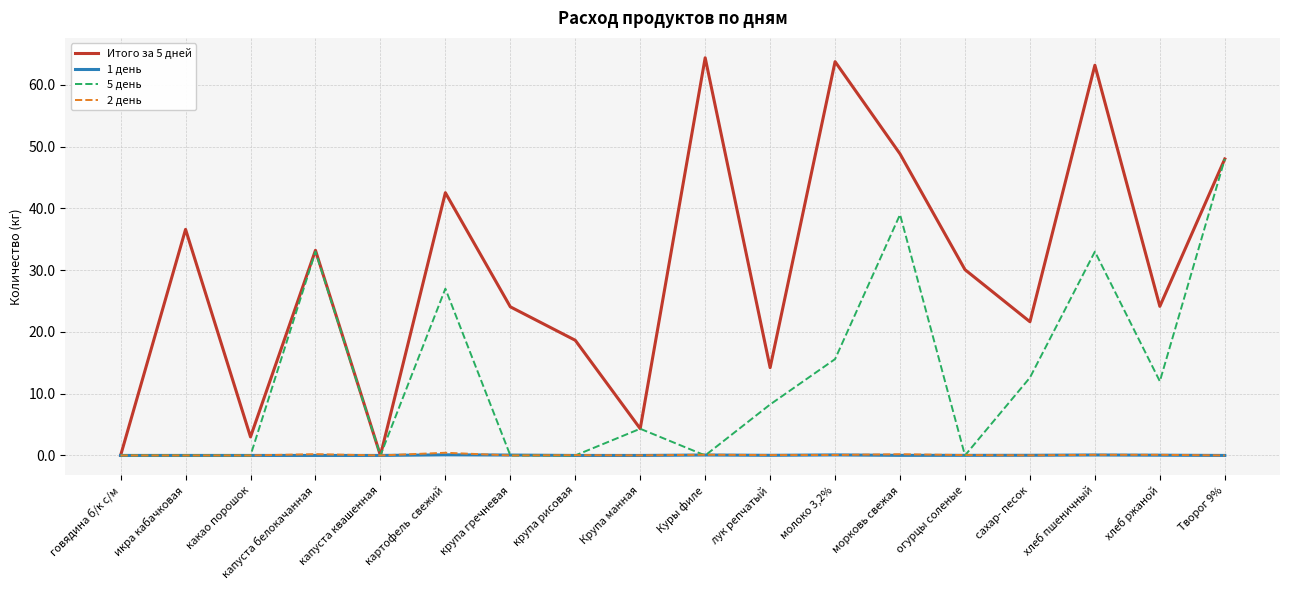

What are all the series names shown in the legend?

Итого за 5 дней, 1 день, 5 день, 2 день